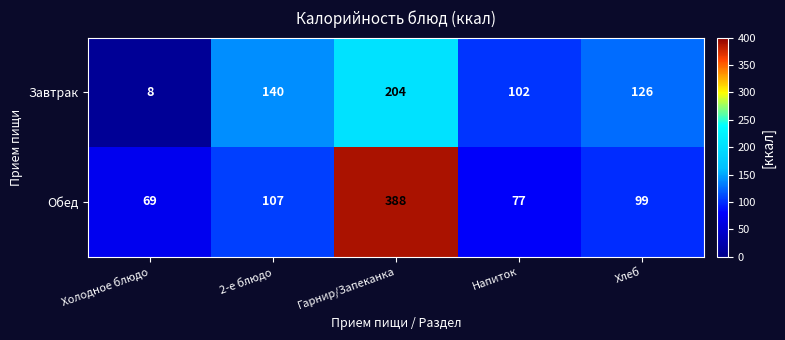

What is the total value across all series at 2-е блюдо?

247